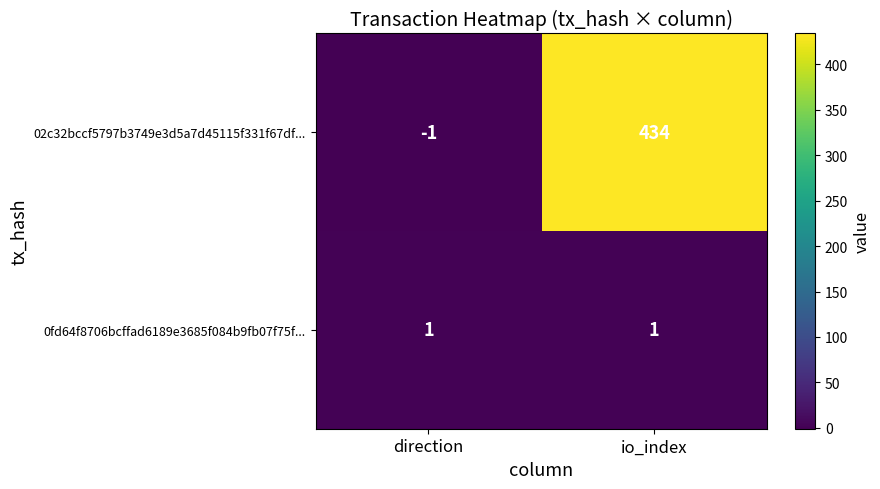

Which label corresponds to the smallest value in the chart?

direction